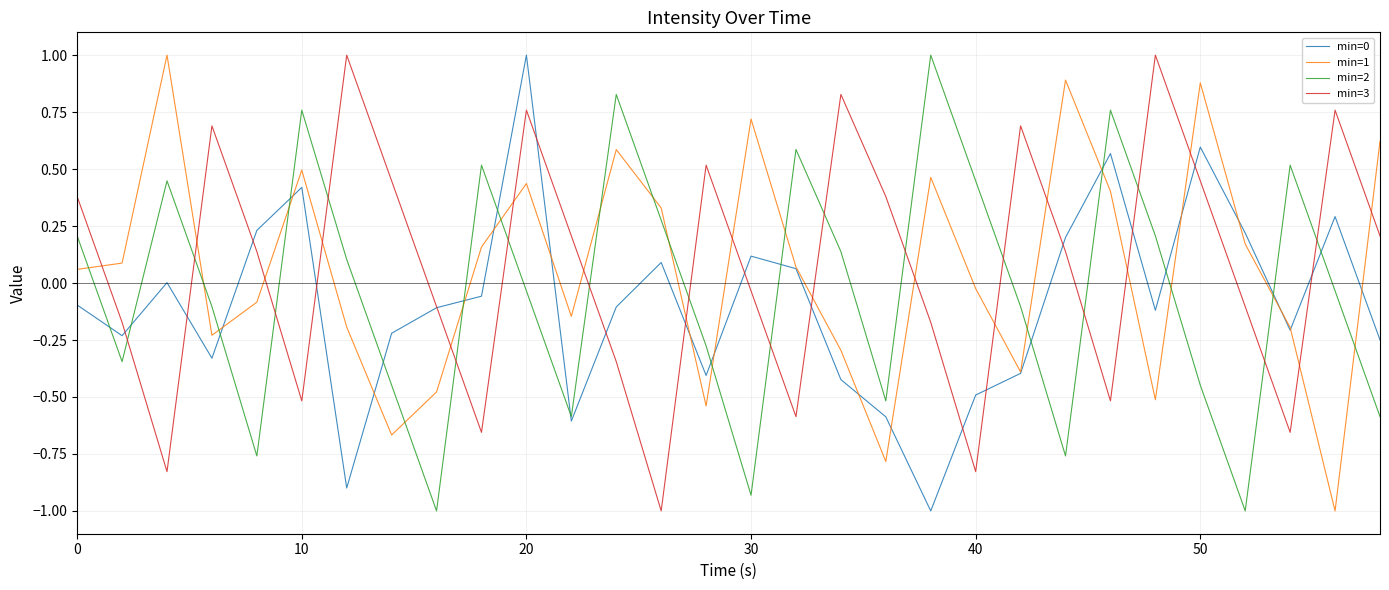

What is the smallest value displayed?

-1.0